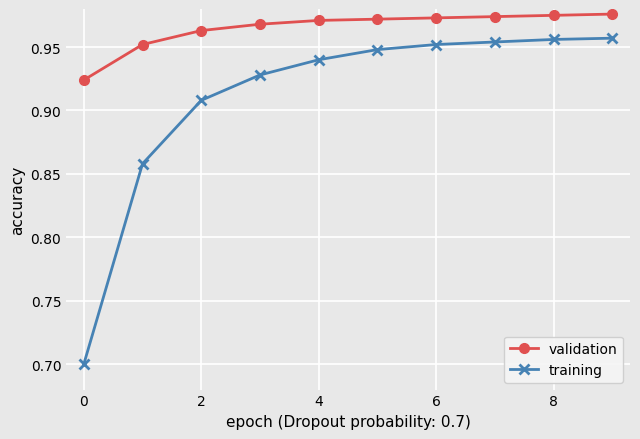

Rank the series by their average value, from highest to lowest.

validation, training